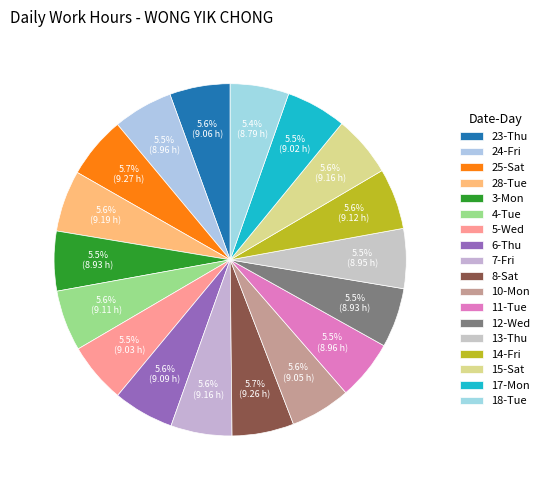

How many segments does this pie chart have?

18